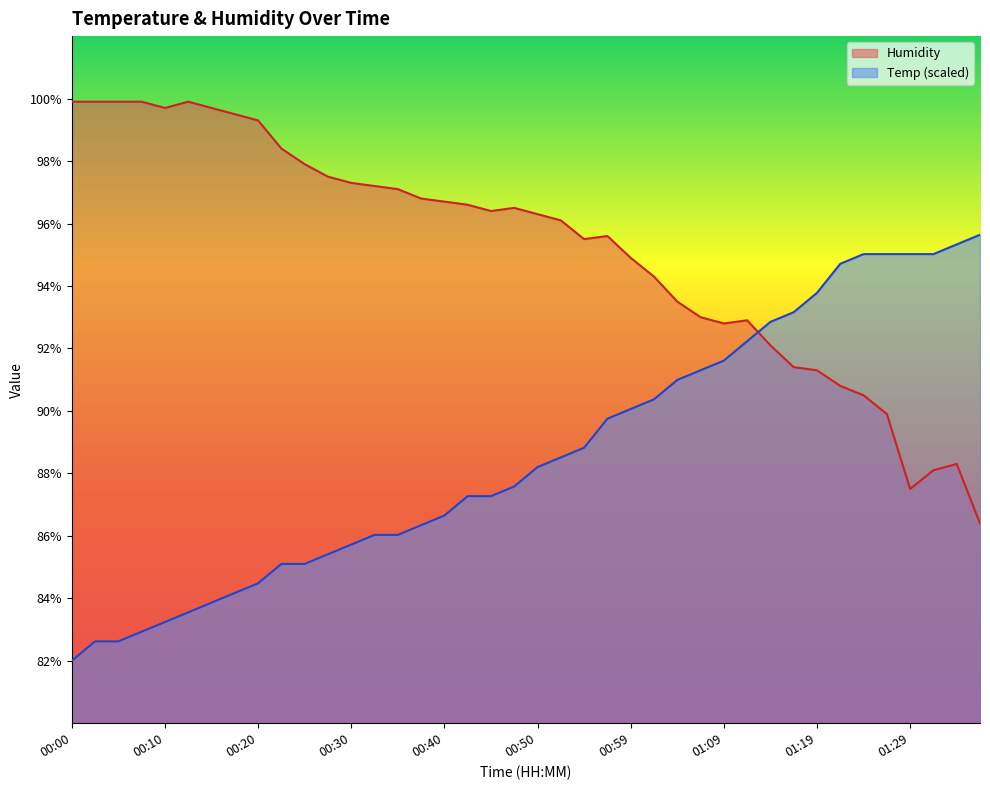

True or false: Humidity and Temp cross at least once.

True